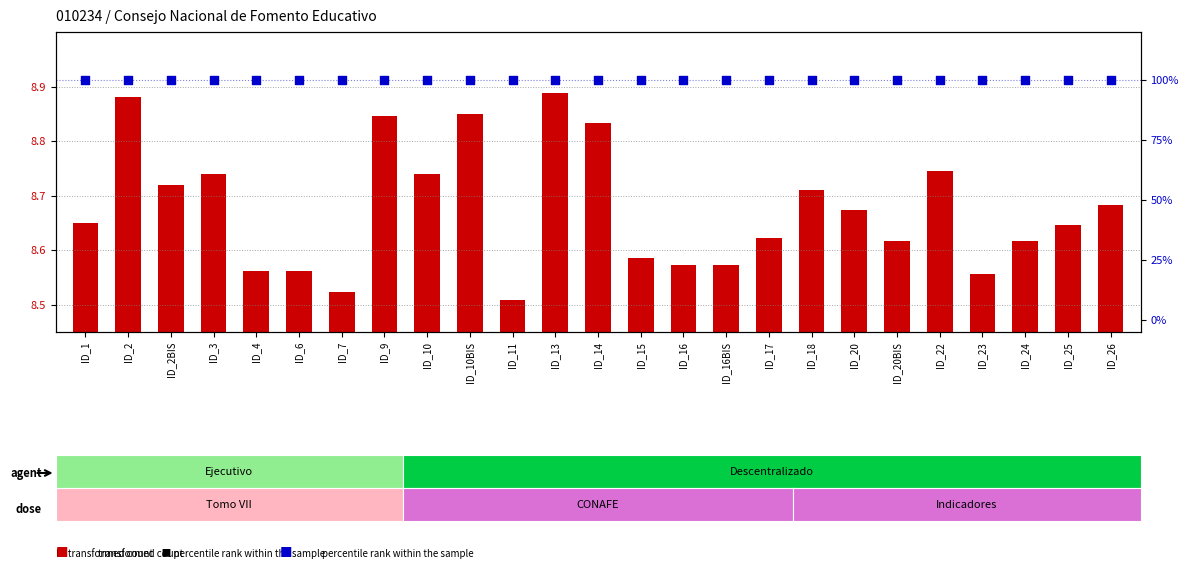

What are all the series names shown in the legend?

transformed count, percentile rank within the sample